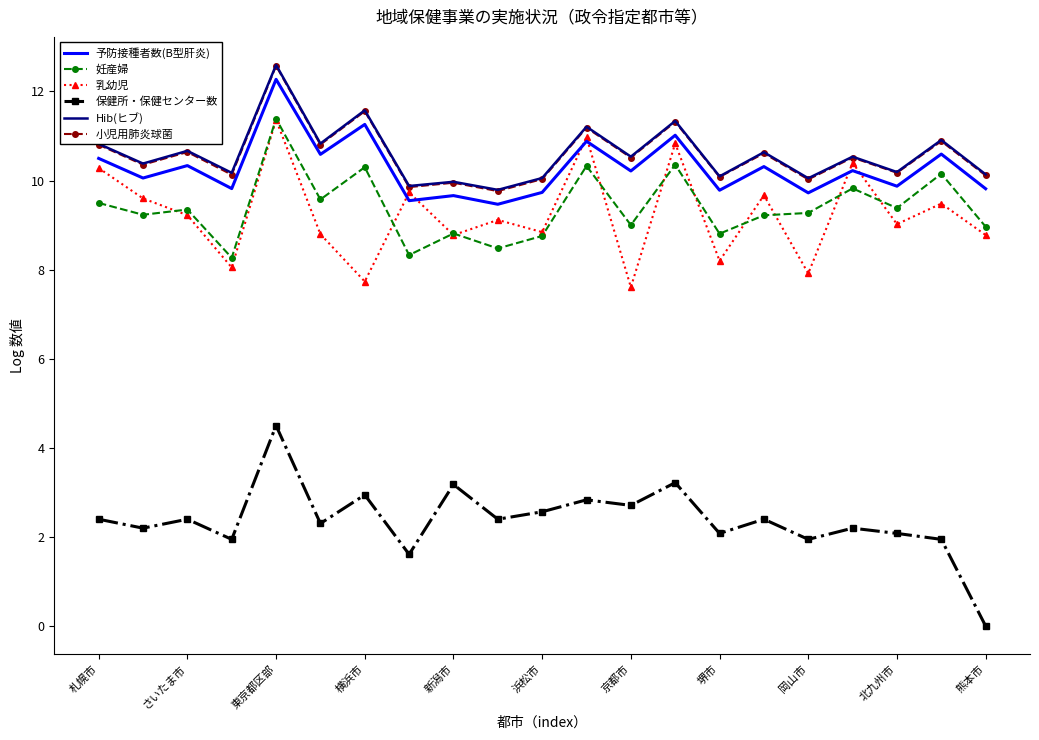

Which series has the largest range (max minus min)?

保健所・保健センター数